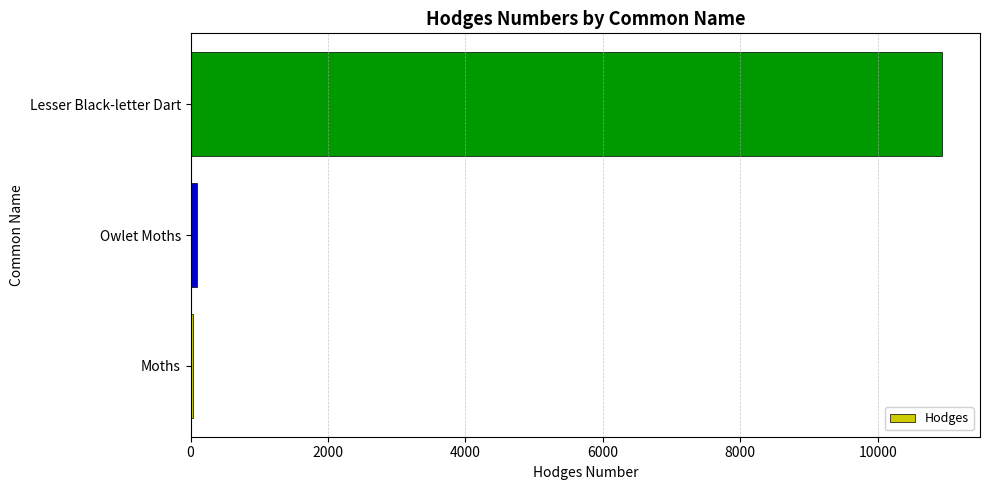

True or false: the data shows 17187.9 at Lesser Black-letter Dart.

False